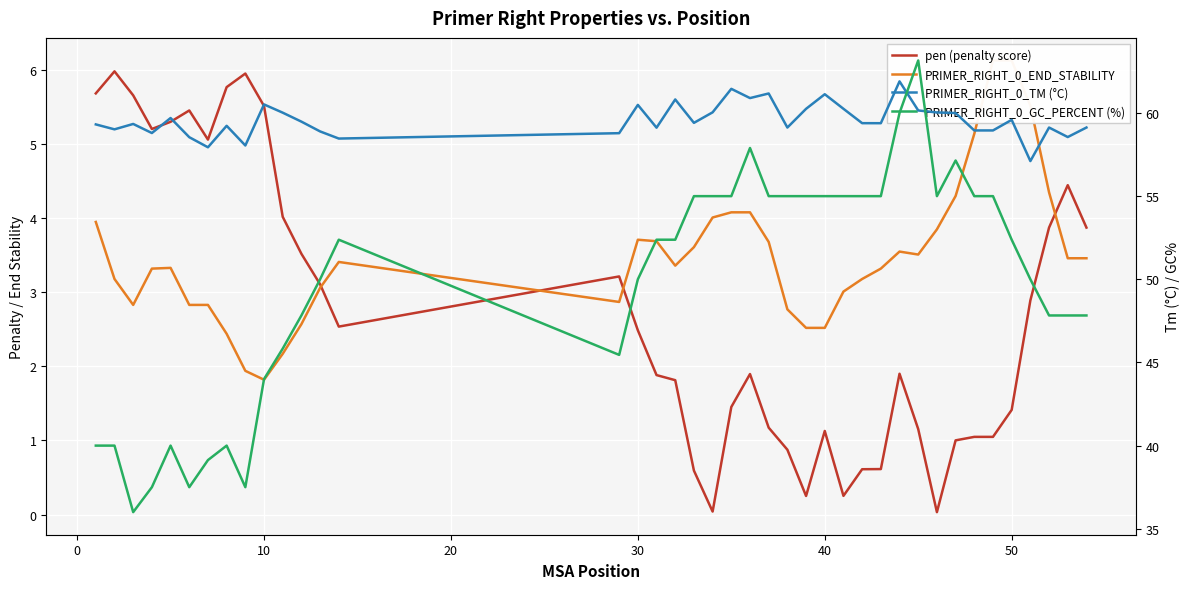

Is it true that PRIMER_RIGHT_0_GC_PERCENT (%) equals 28.8 at 34?

False